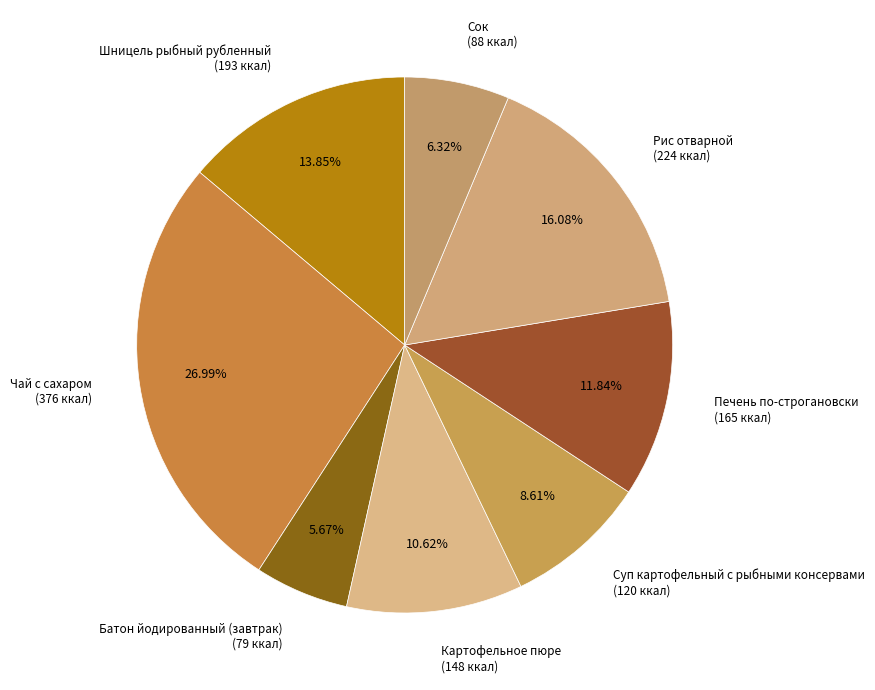

Does Рис отварной account for over 50% of the chart?

No